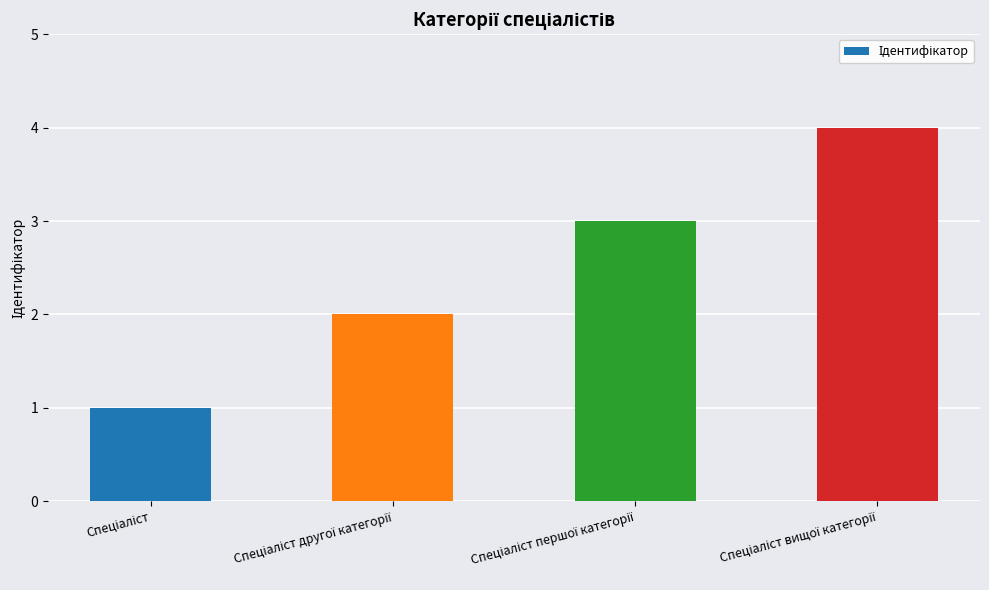

Reading left to right, transcribe all the data shown in this chart.

1	2	3	4